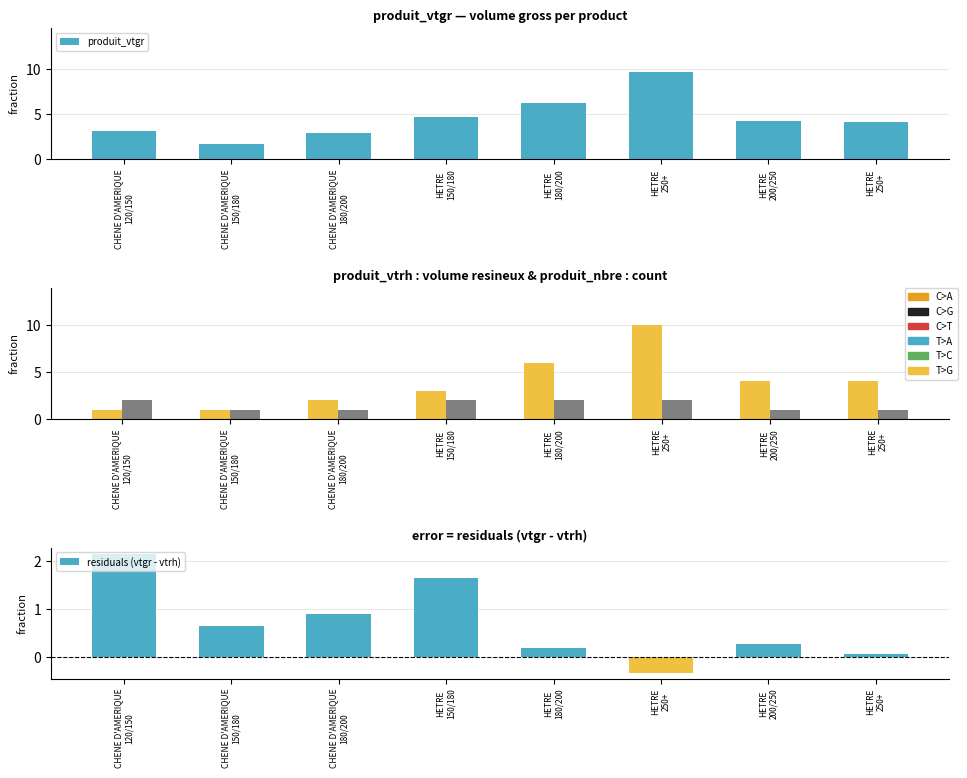

At how many categories does at least one series exceed 3?

6